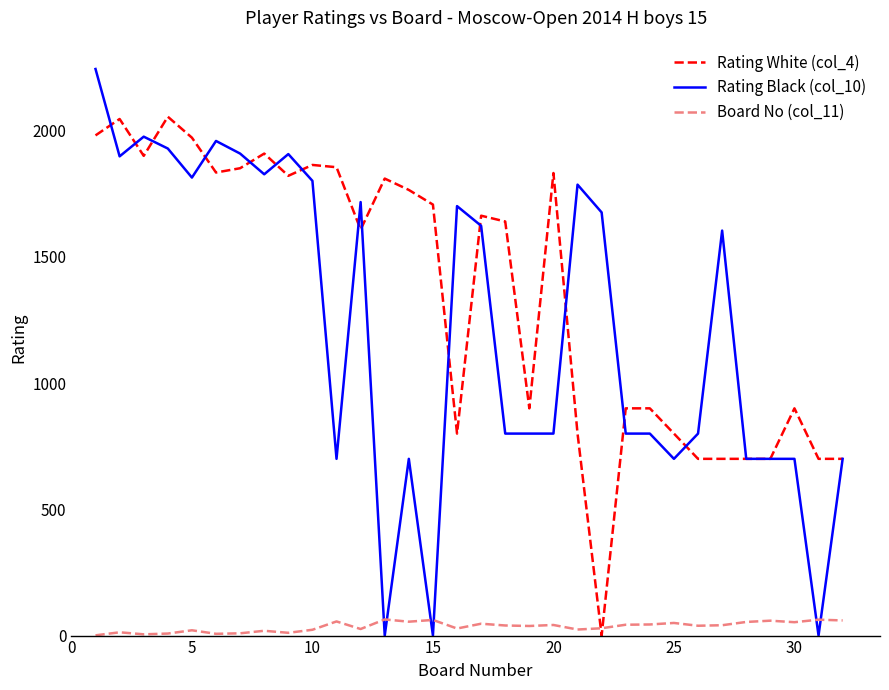

What is the difference between the maximum and second lowest values in the Rating White (col_4) series?

1355